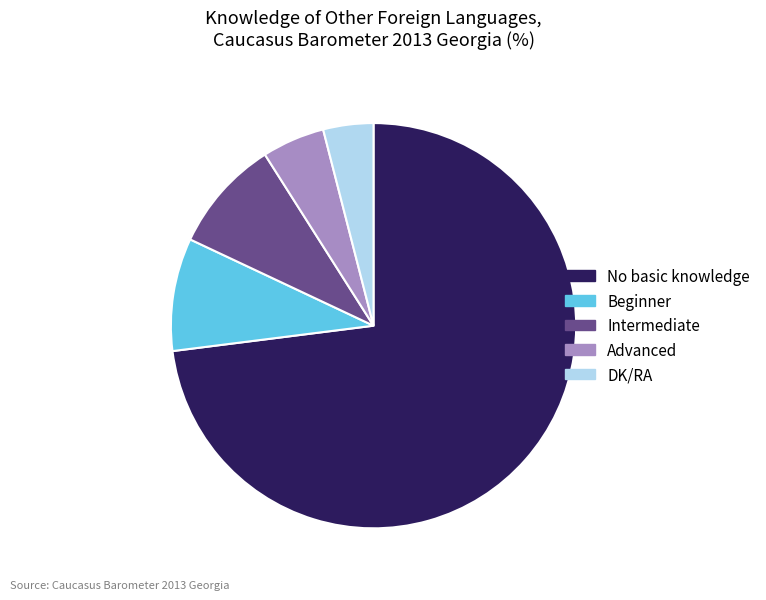

Does any single category account for the majority?

Yes